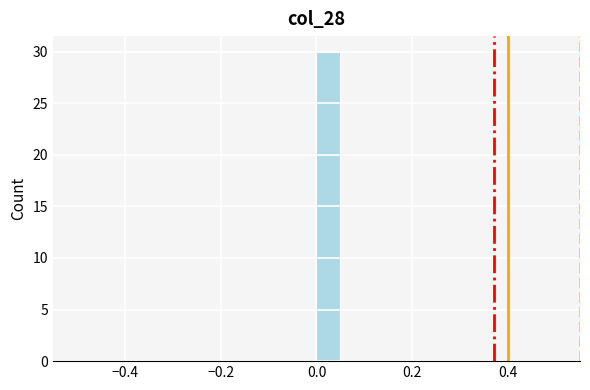

Around what value on the x-axis is the tallest bar? Give the approximate position of its centre, as read against the axis.

0.02